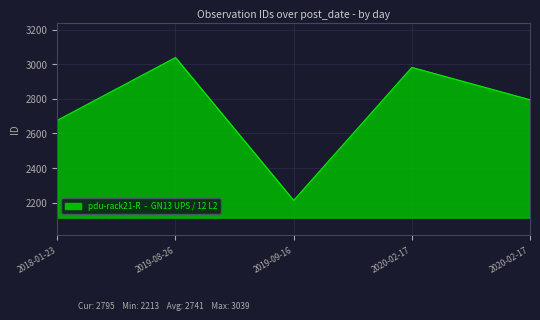

How many points are lower than both their immediate neighbors (excluding endpoints)?

1